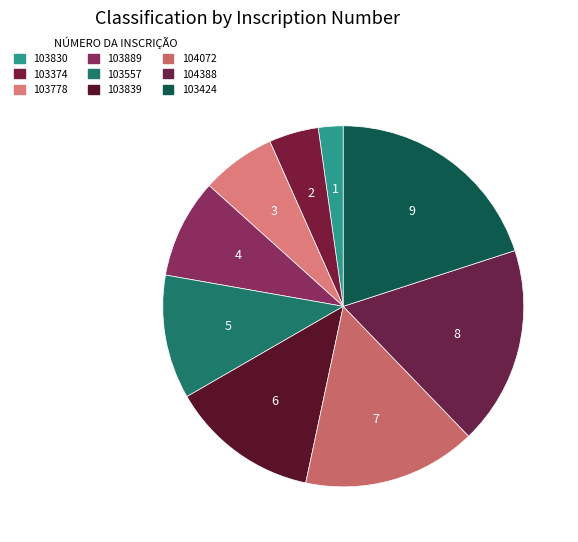

How many segments does this pie chart have?

9